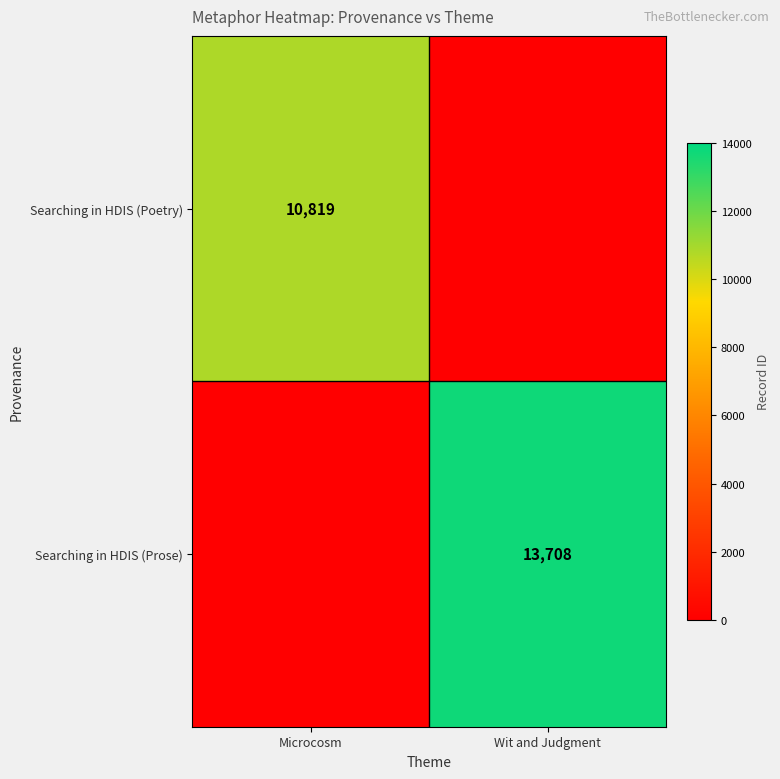

What is the maximum value shown in the chart?

13708